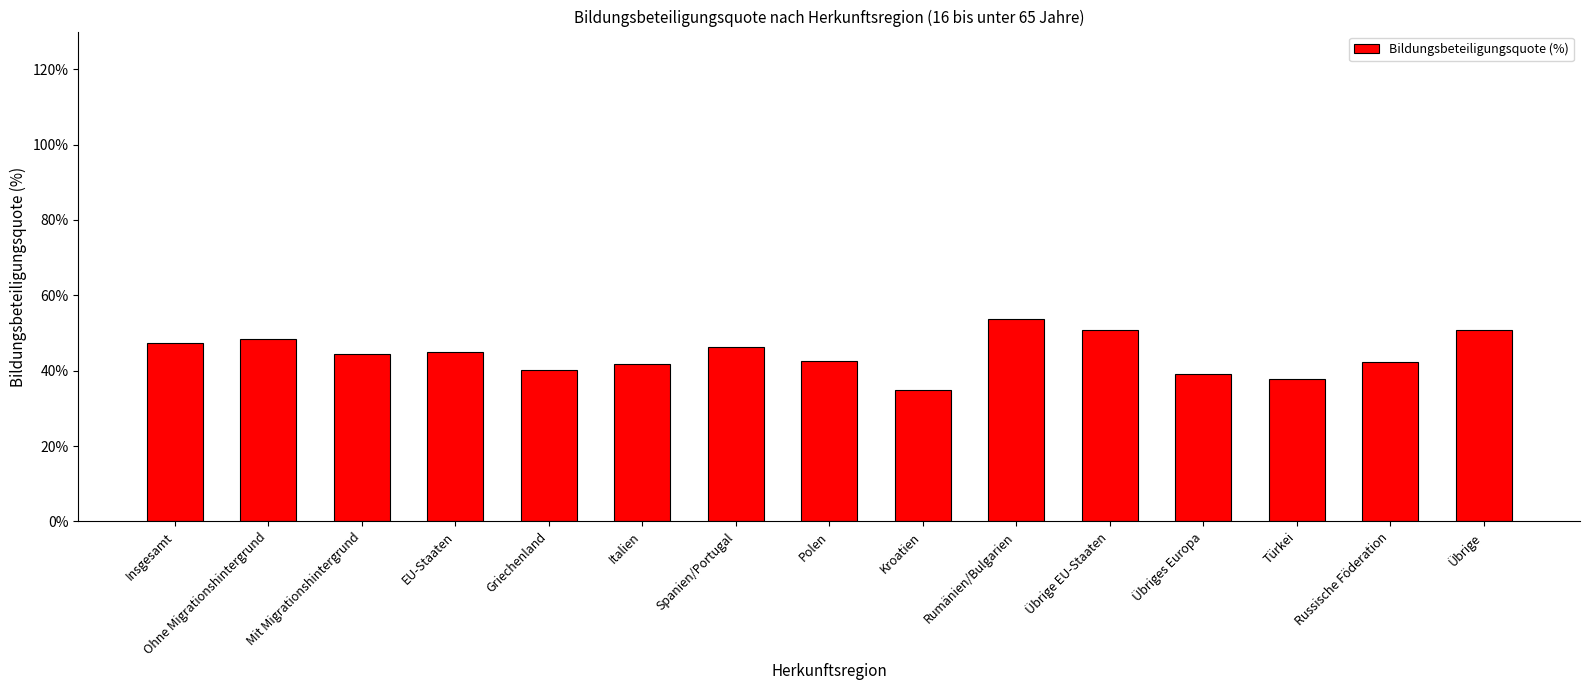

What is the minimum value shown in the chart?

34.8